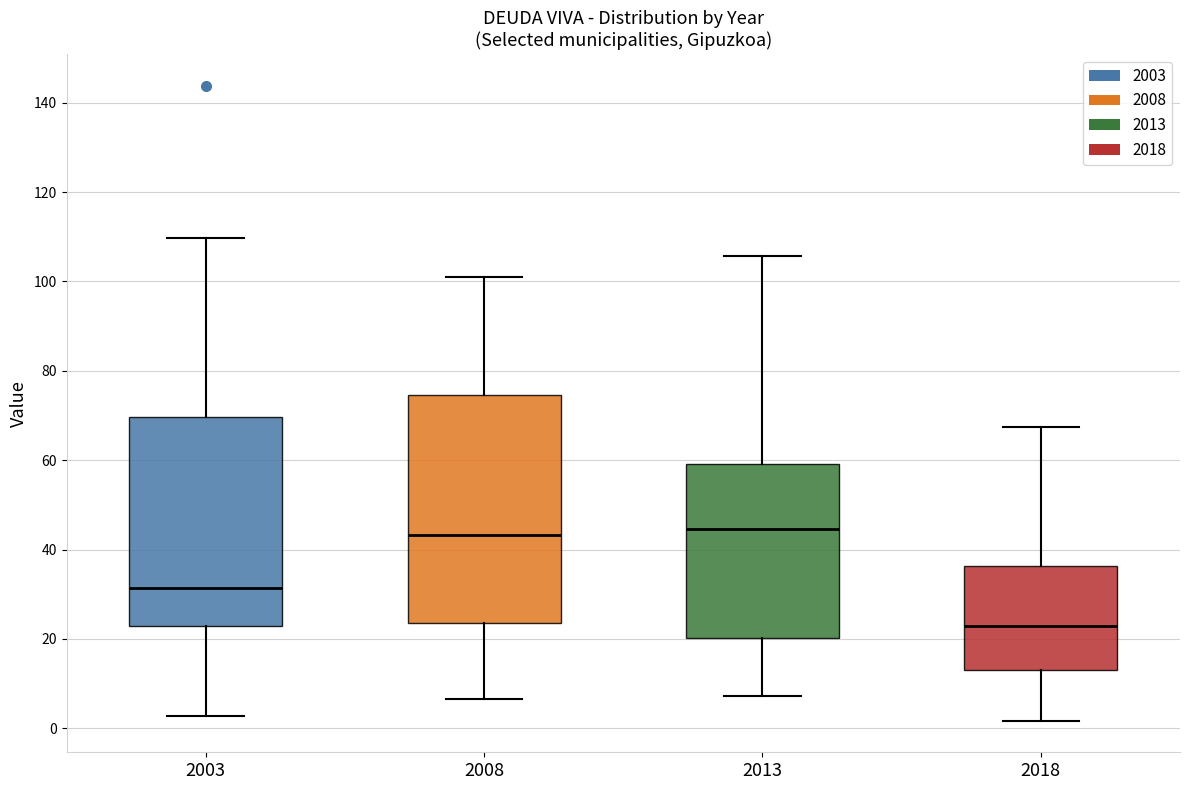

Where is the upper edge of the box at x = 2018 on the y-axis? The values are not printed on the chart, so give them approximately, as read against the axis.

36